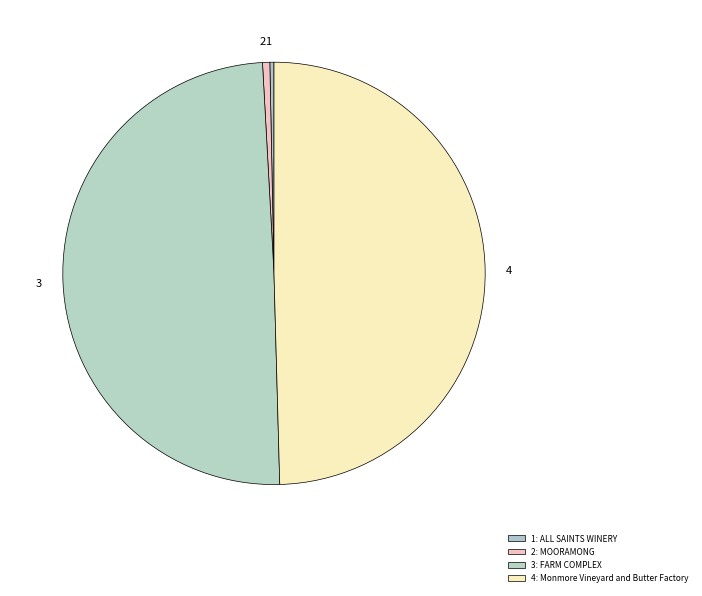

Count the number of slices in the pie.

4